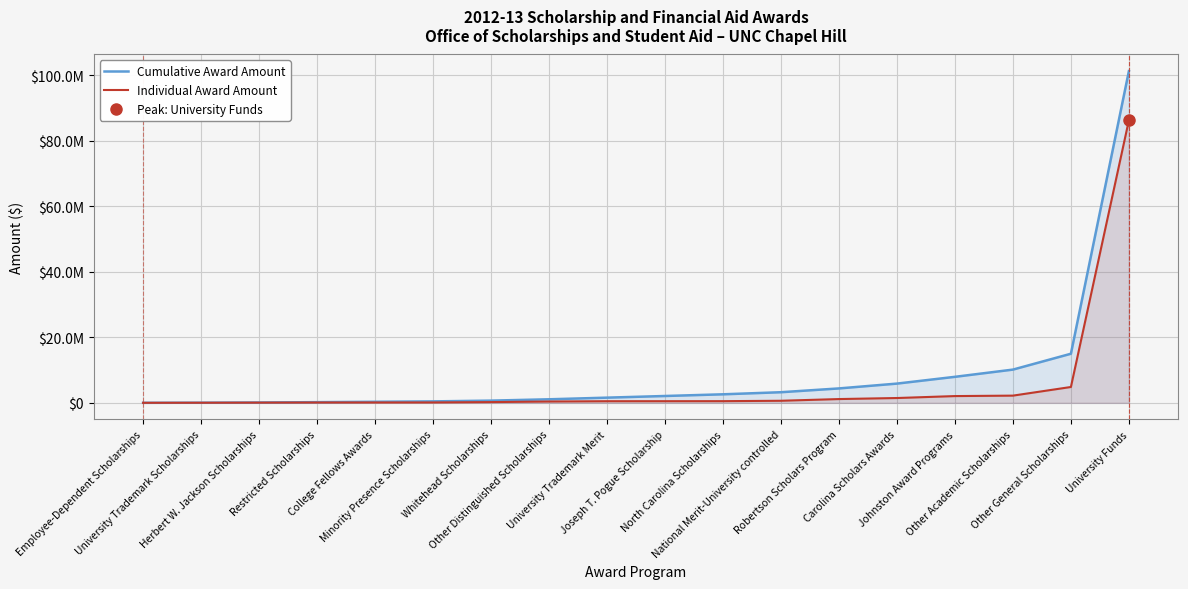

What is the label of the 17th point from the right?

University Trademark Scholarships